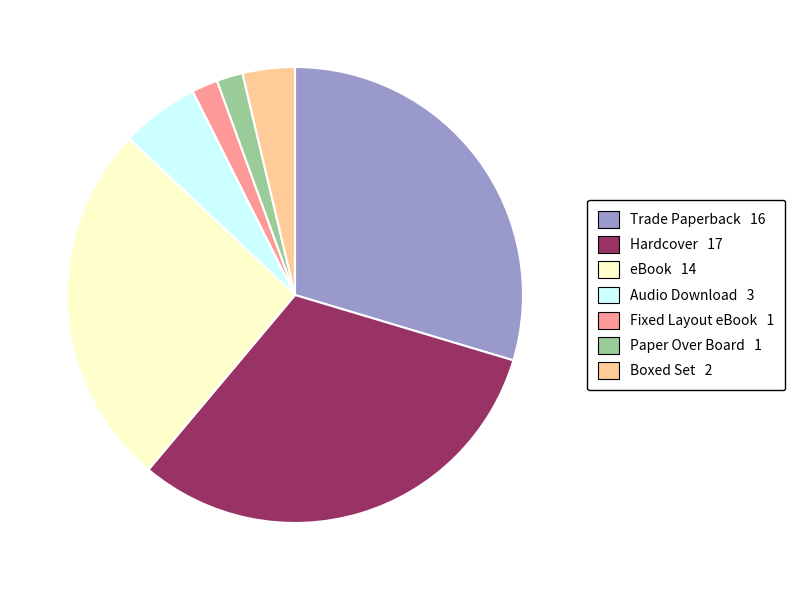

Which has a higher value, Trade Paperback or Paper Over Board?

Trade Paperback